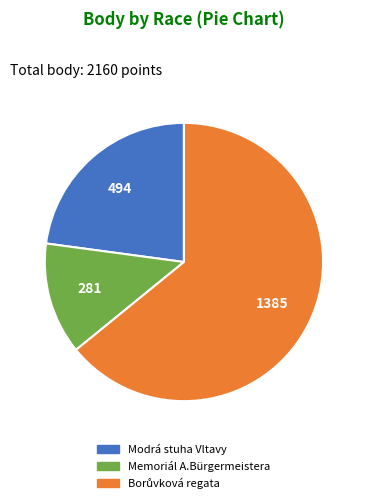

Does any single category account for the majority?

Yes